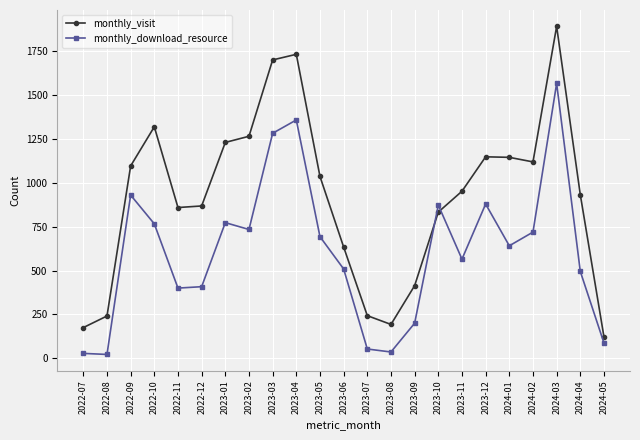

True or false: monthly_download_resource has more than 0 interior local peaks.

True